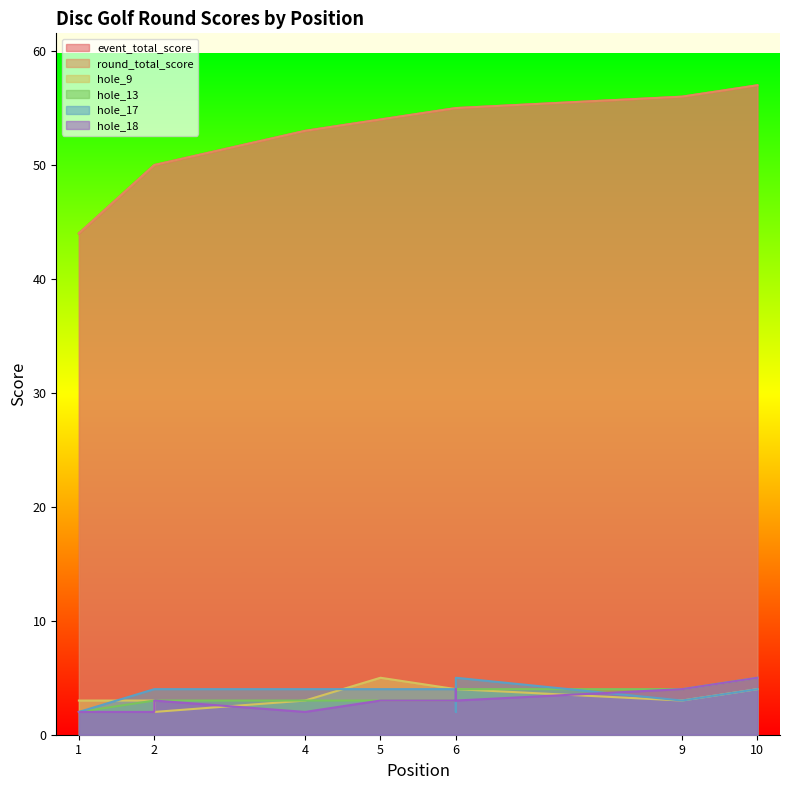

Which category has the highest value across all series?

10